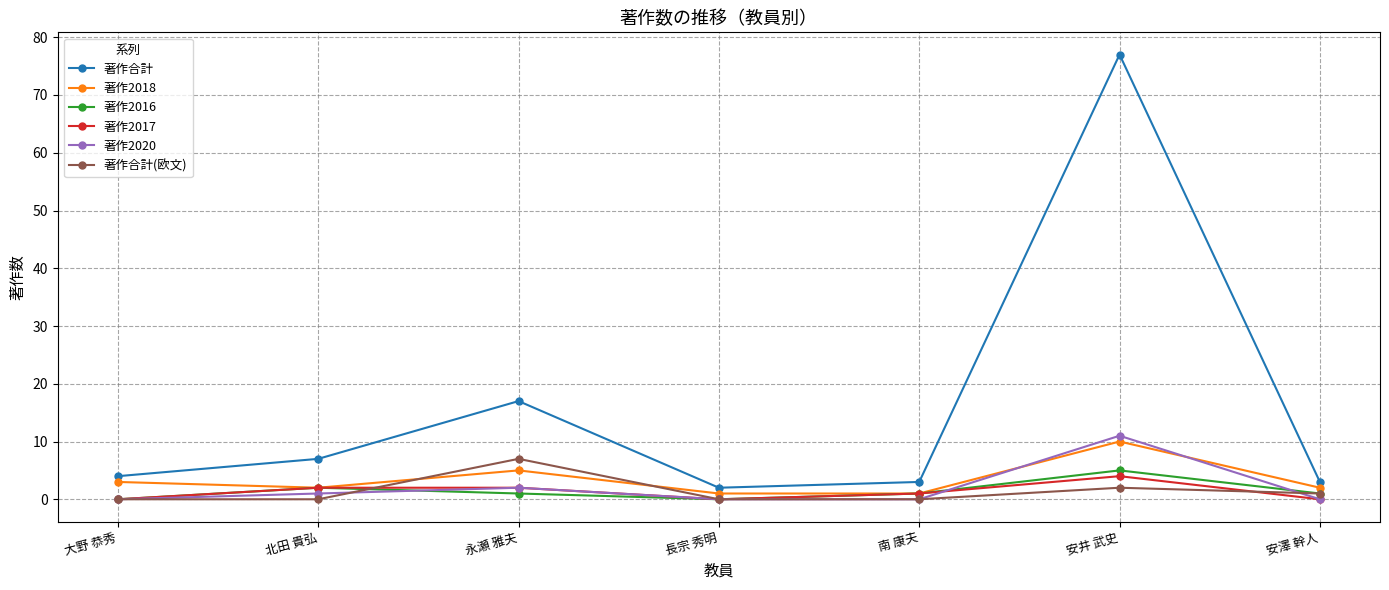

Which category has the highest value across all series?

安井 武史